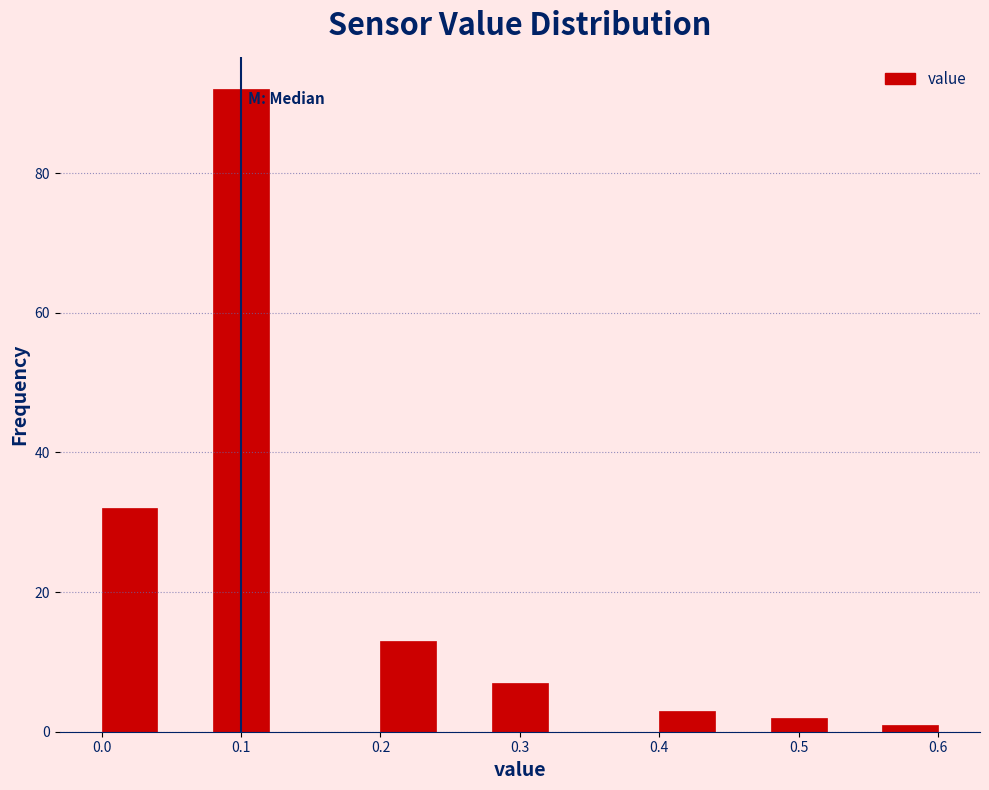

What is the height of the bar covering 0.20 to 0.24 on the x-axis? The values are not printed on the chart, so give them approximately, as read against the axis.

14